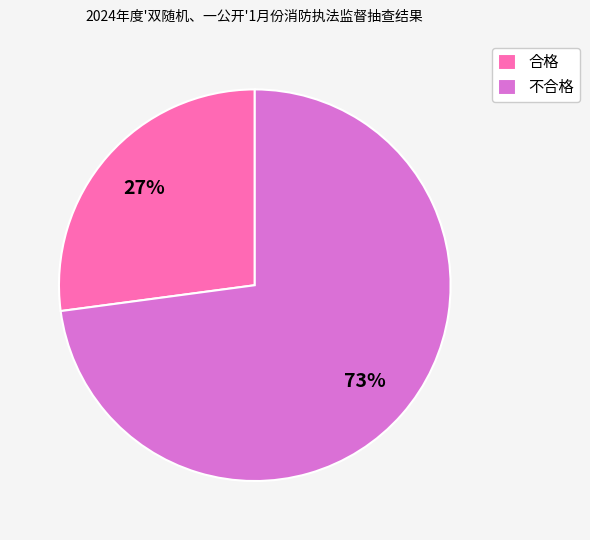

Does 合格 account for over 50% of the chart?

No